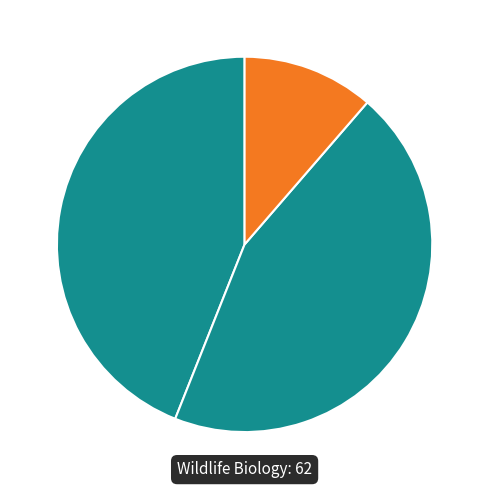

Rank the categories by value from highest to lowest.

Ecology of Freshwater Fish, Wildlife Biology, Opera Botanica